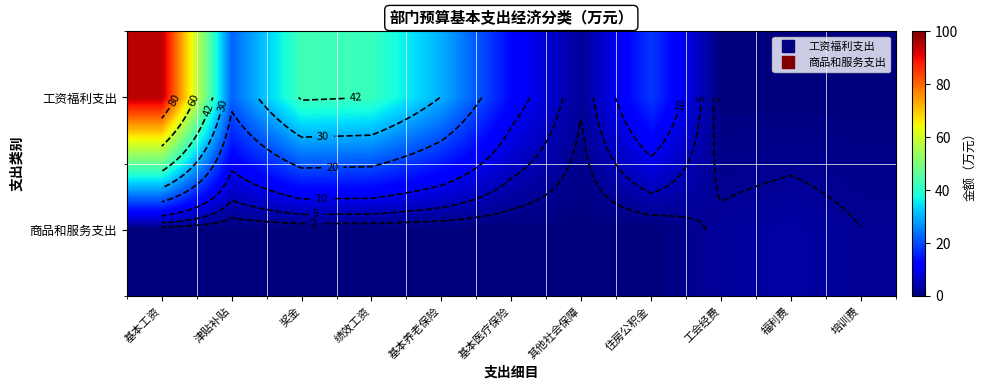

How many data points in 商品和服务支出 are above 0?

3